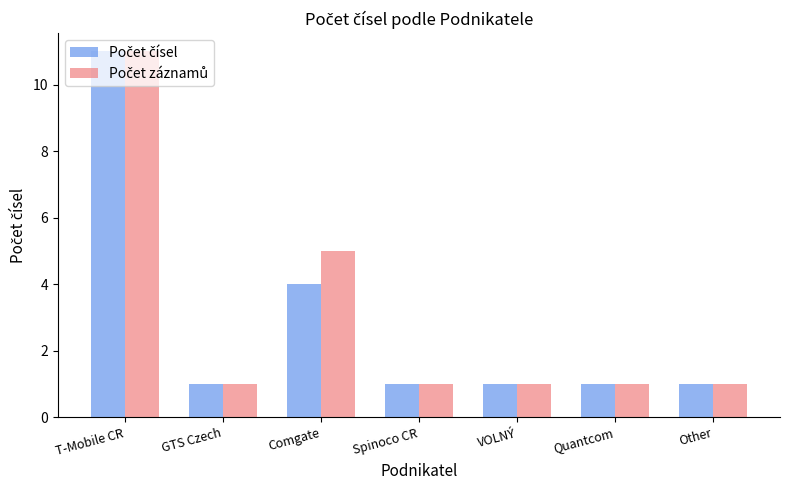

What is the greatest value displayed?

11